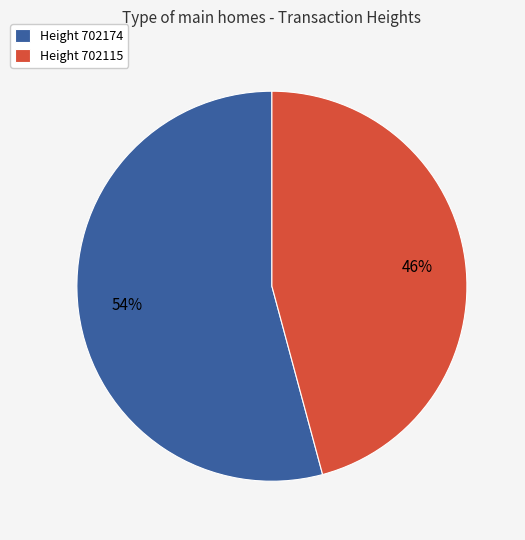

Rank the categories by value from lowest to highest.

Height 702115, Height 702174